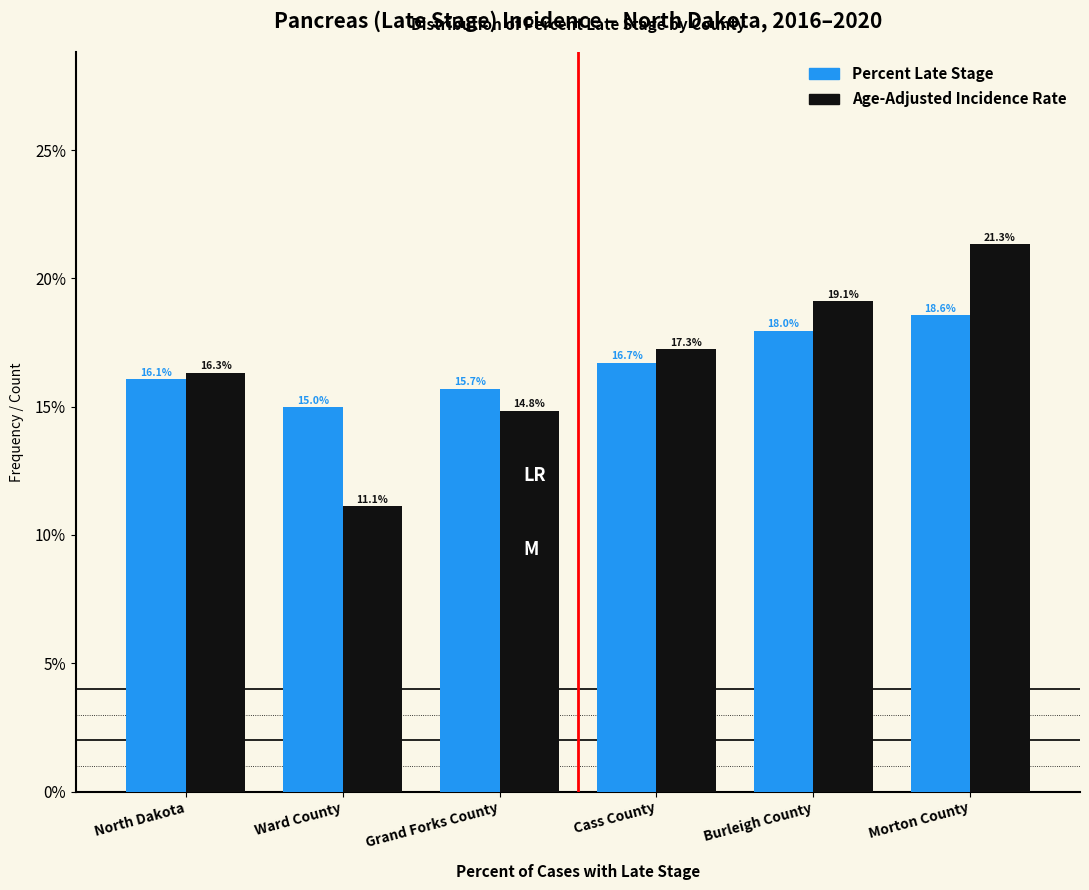

Reading right to left, list all the values displayed in this chart.

Percent Late Stage: 18.6	18.0	16.7	15.7	15.0	16.1
Age-Adjusted Incidence Rate: 21.3	19.1	17.3	14.8	11.1	16.3